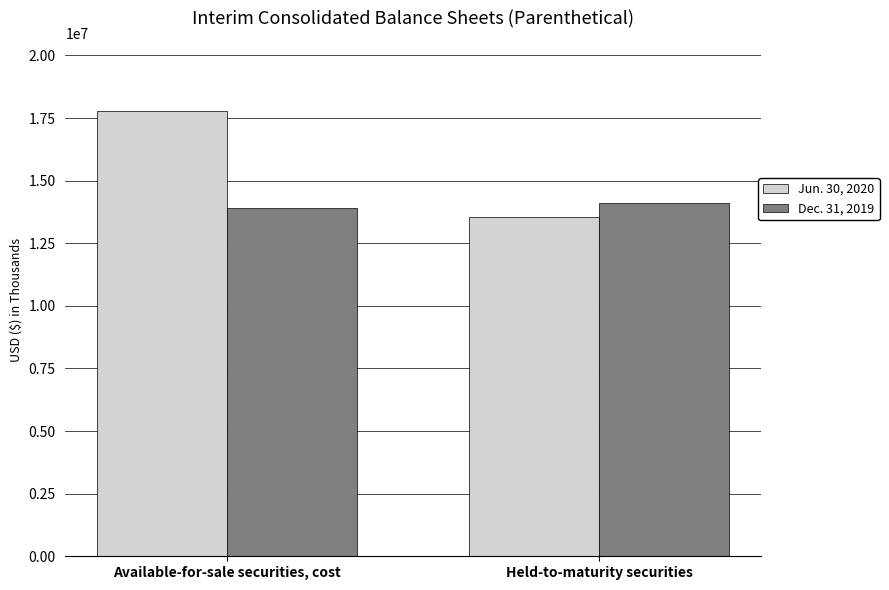

Is it true that Jun. 30, 2020 equals 13541461 at Held-to-maturity securities?

True